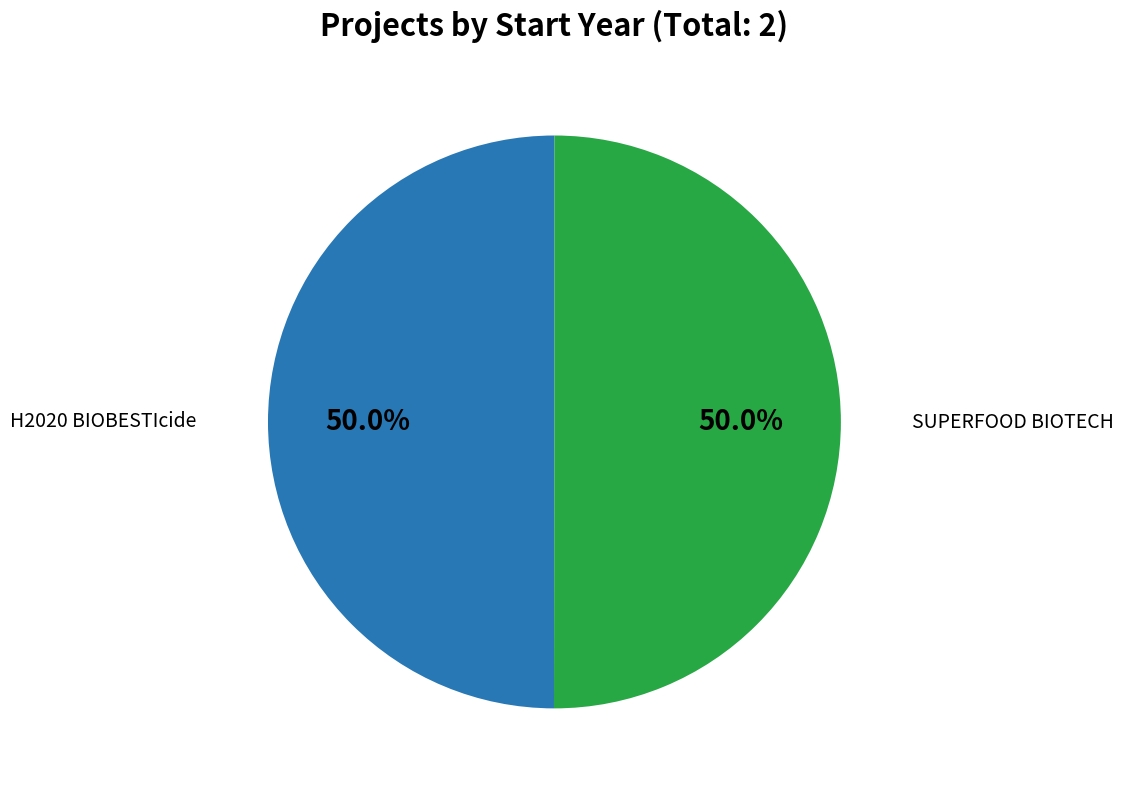

What percentage is the H2020 BIOBESTIcide slice, to the nearest percent?

50%